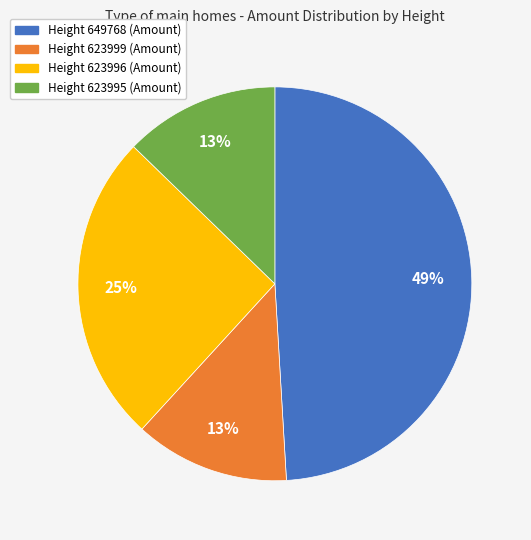

To the nearest percent, what is the average slice percentage?

25%